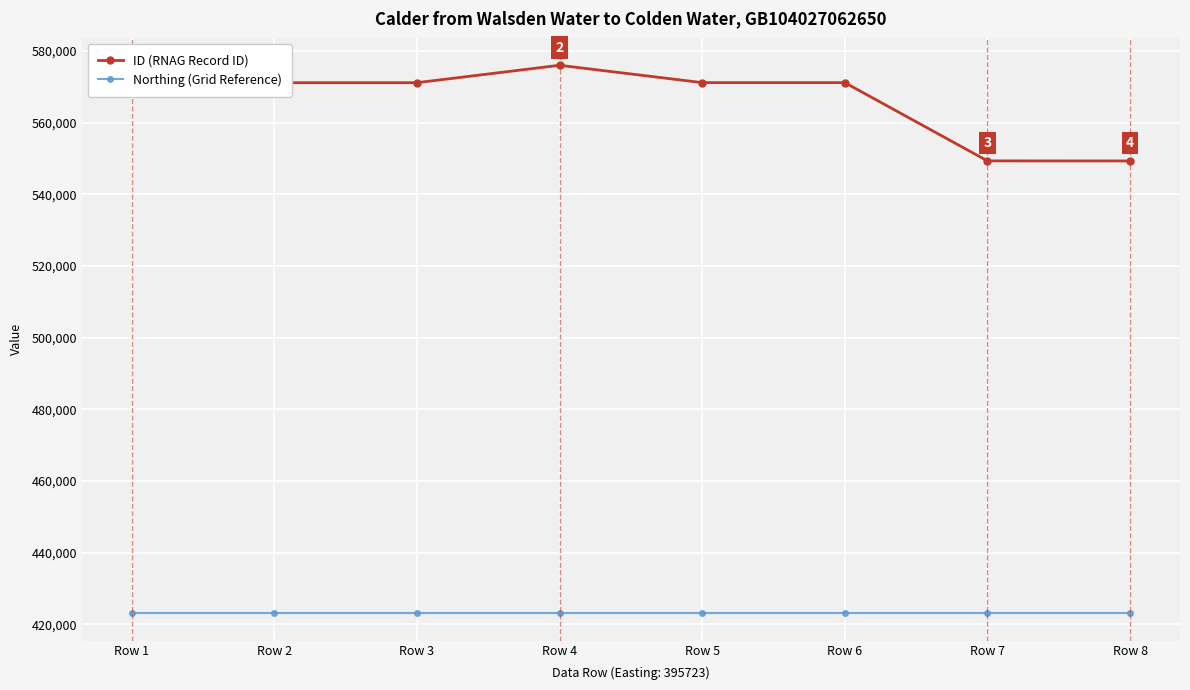

True or false: ID (RNAG Record ID) and Northing (Grid Reference) intersect in this chart.

False